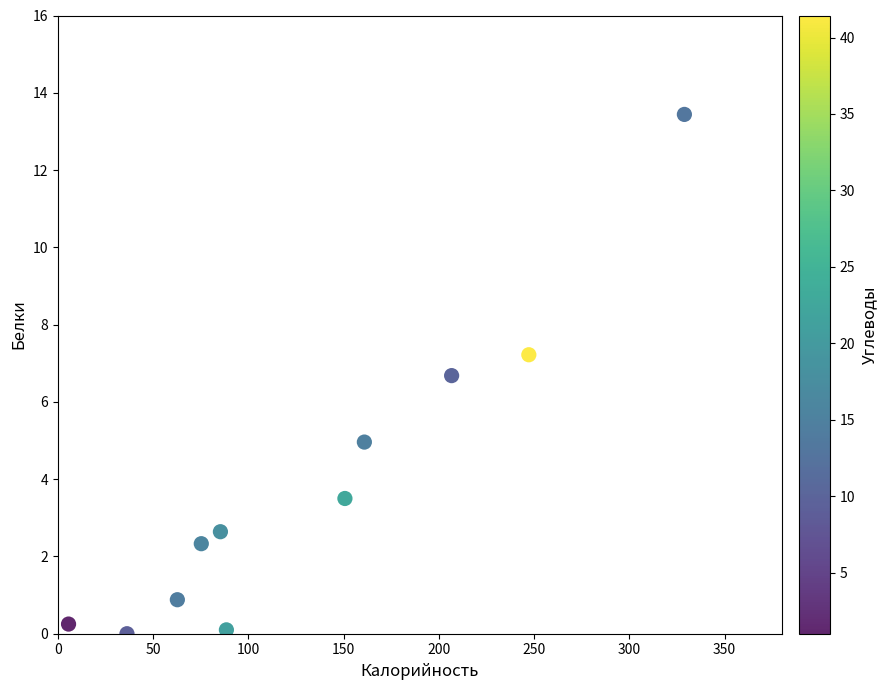

What is the average Y value?

3.8